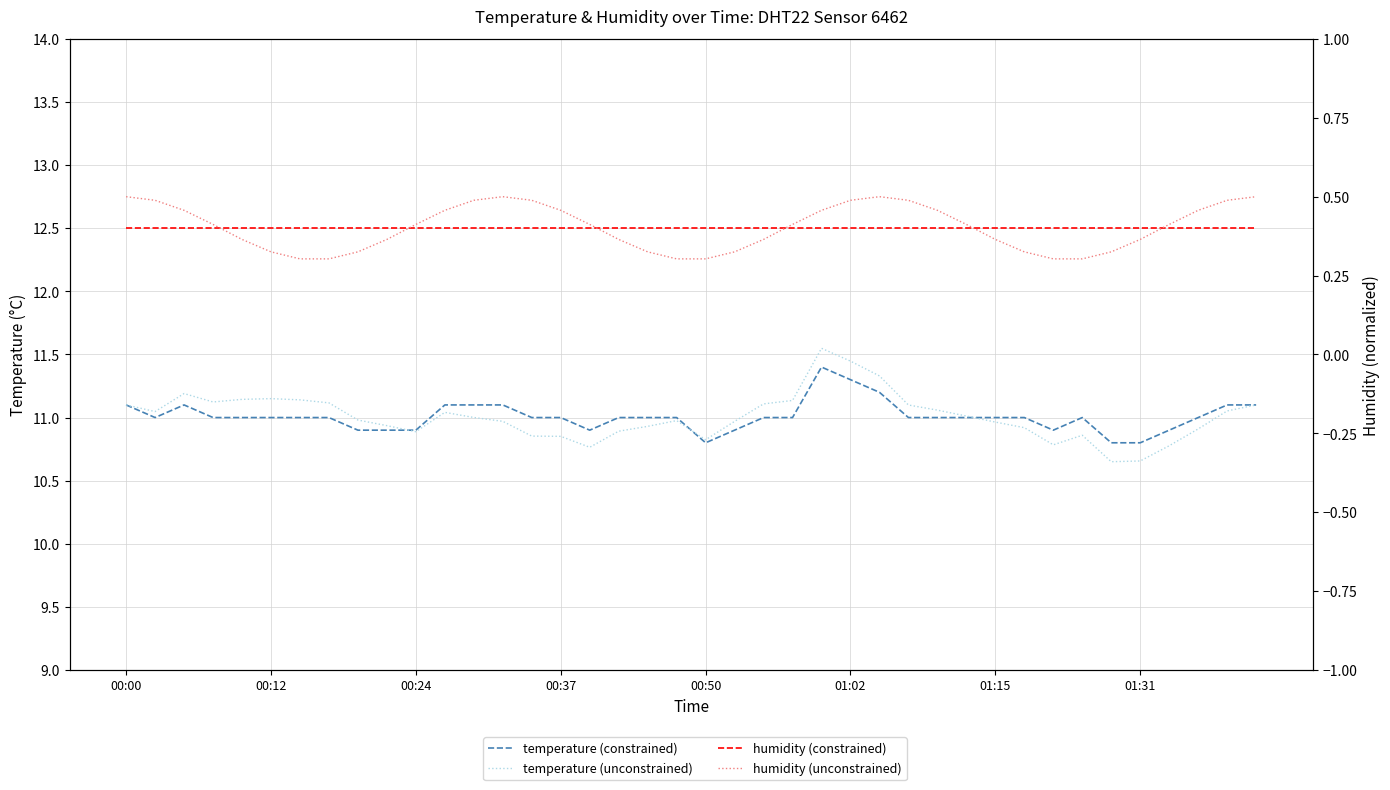

What is the difference between the second highest and second lowest values in the temperature (unconstrained) series?

0.8